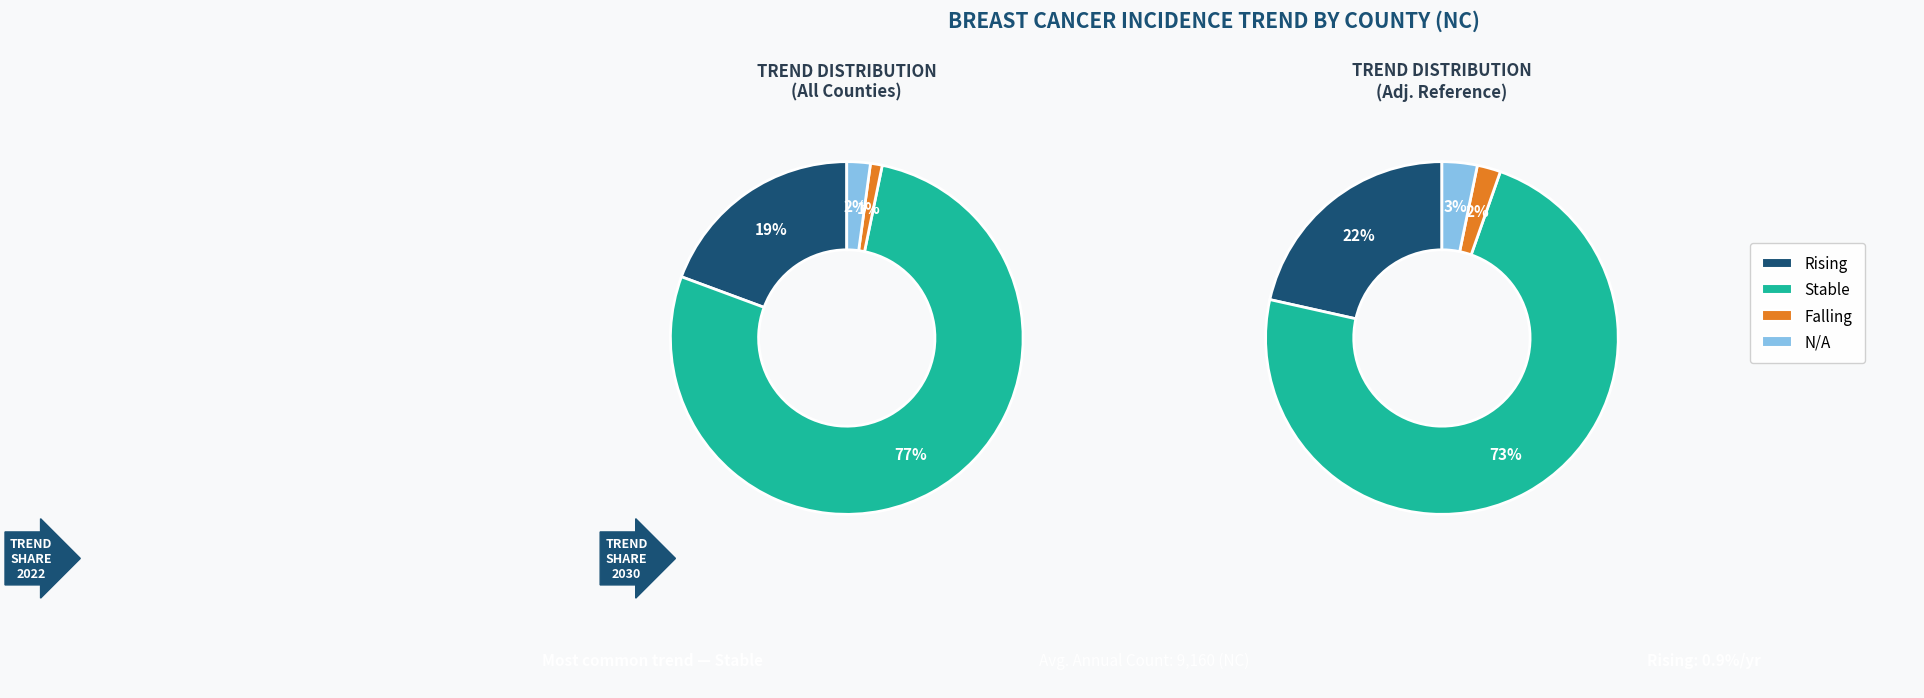

True or false: stable accounts for 41% of the total.

False